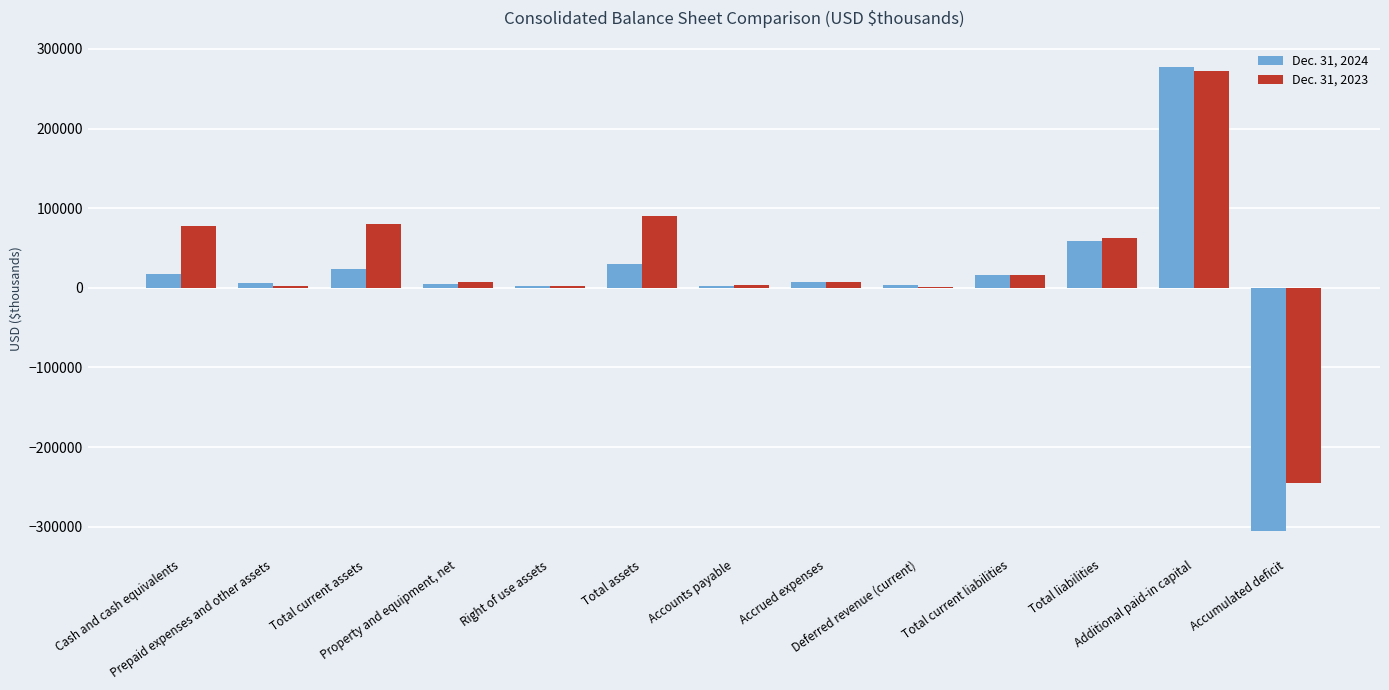

Are the bars grouped side by side (vs. stacked)?

Yes